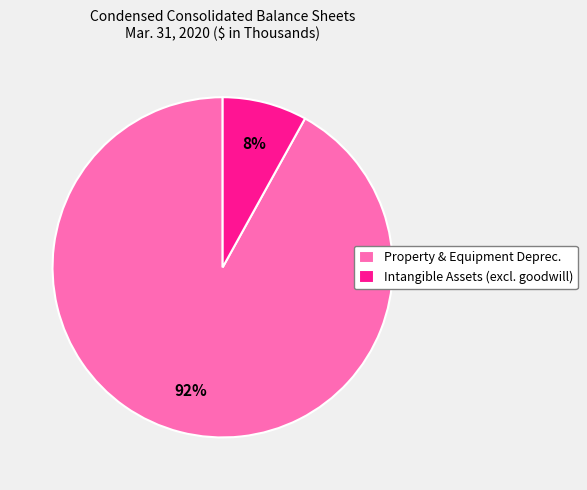

Rank the categories by value from highest to lowest.

Property & Equipment Deprec., Intangible Assets (excl. goodwill)